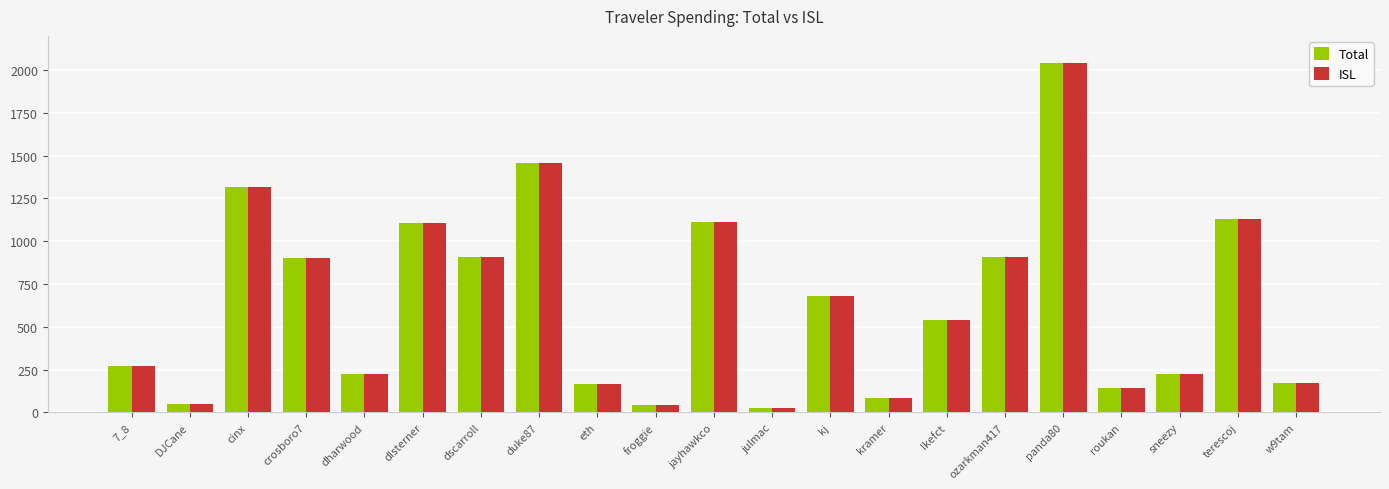

What is the maximum value for Total?

2042.2